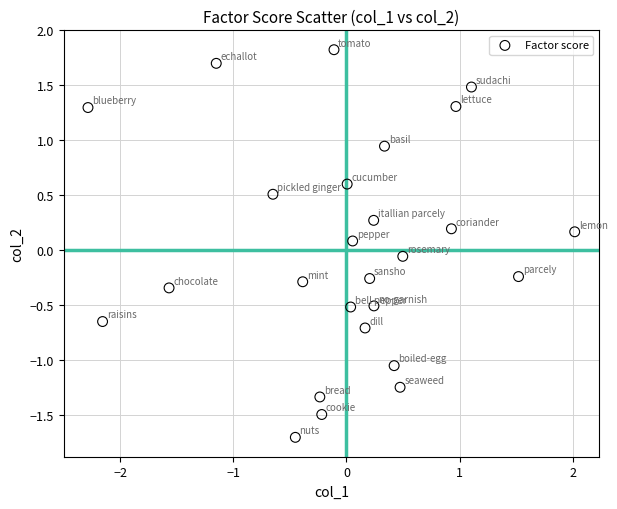

What is the range of X values (max minus min)?

4.3